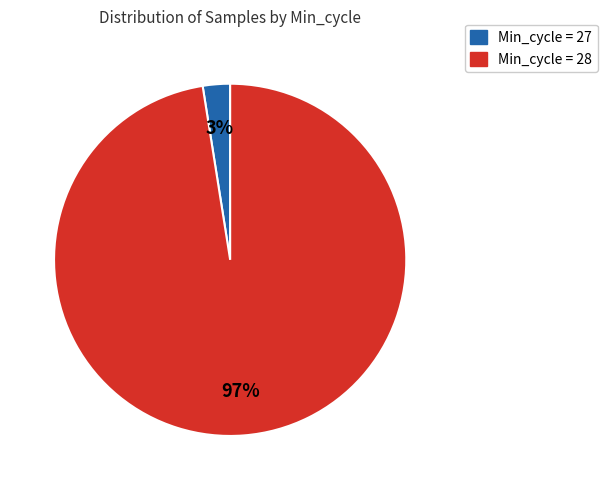

Is there any slice that represents more than half of the pie?

Yes